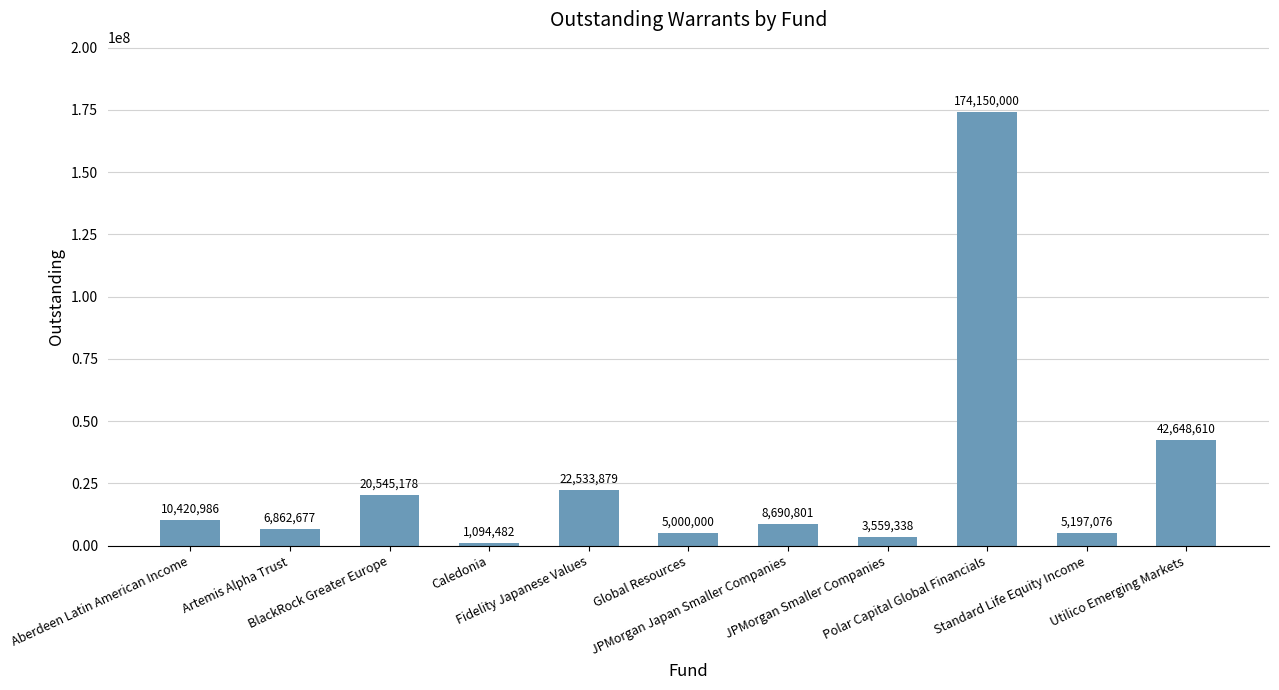

List the labels in order of value, largest first.

Polar Capital Global Financials, Utilico Emerging Markets, Fidelity Japanese Values, BlackRock Greater Europe, Aberdeen Latin American Income, JPMorgan Japan Smaller Companies, Artemis Alpha Trust, Standard Life Equity Income, Global Resources, JPMorgan Smaller Companies, Caledonia